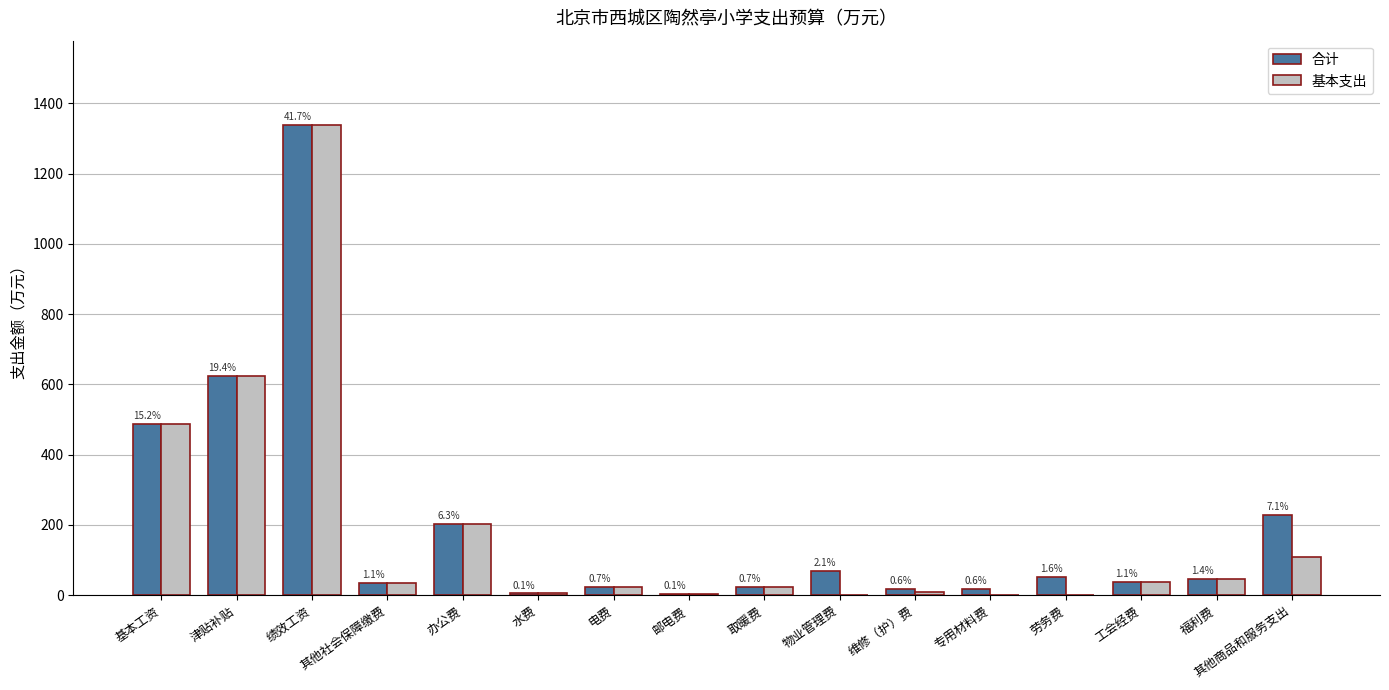

At 其他商品和服务支出, list the series in order from smallest to largest.

基本支出, 合计